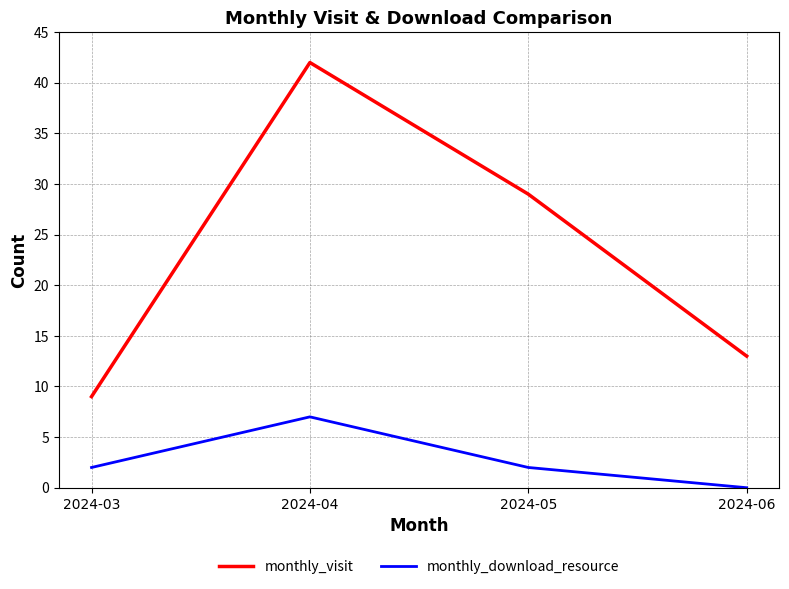

How many series are shown in this chart?

2